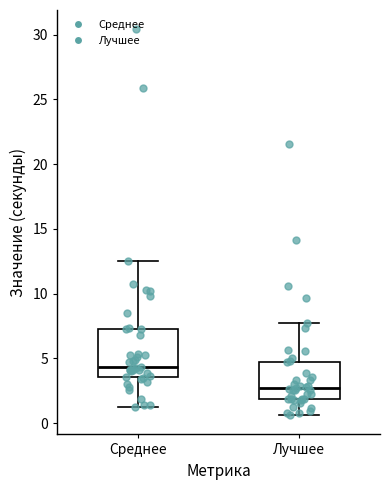

Which box is the tallest, from its lower edge to its upper edge?

Среднее